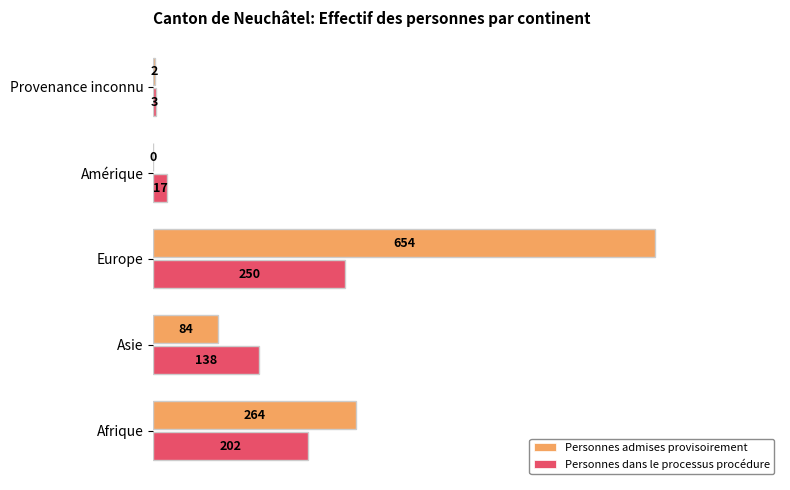

The Personnes admises provisoirement series shows 1096 at Europe. True or false?

False